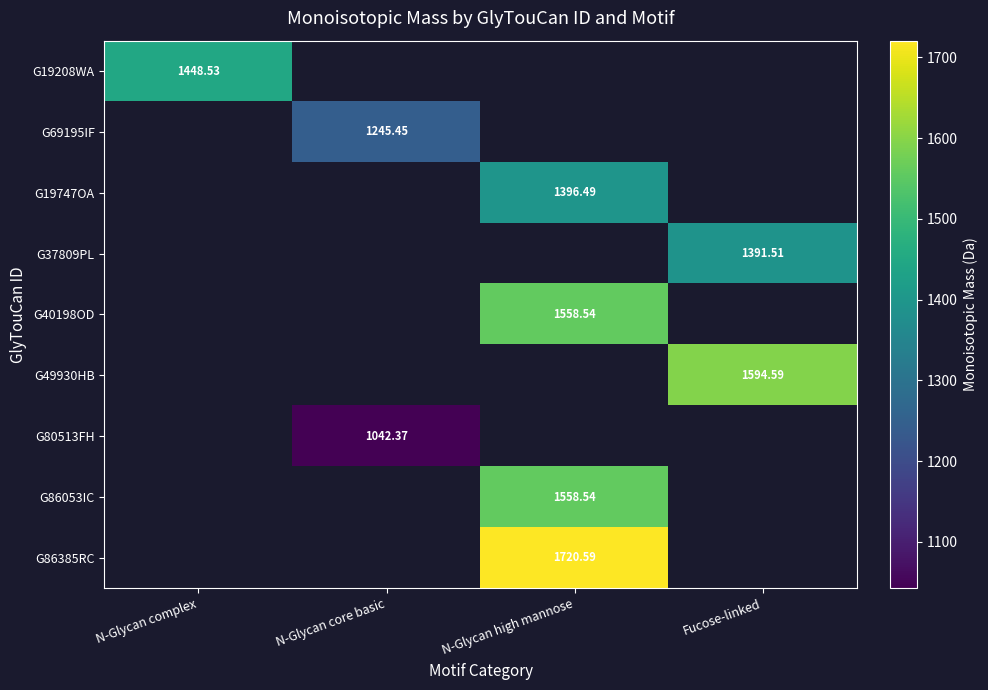

How many data points does each series have?

4